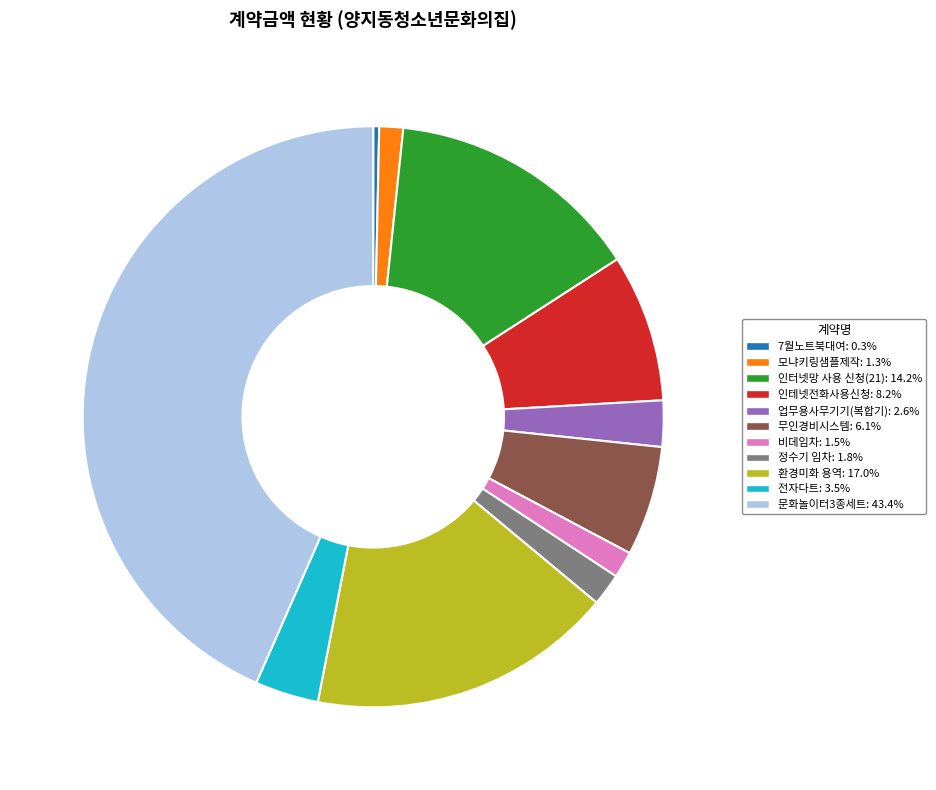

Which category has the biggest portion of the pie?

문화놀이터3종세트